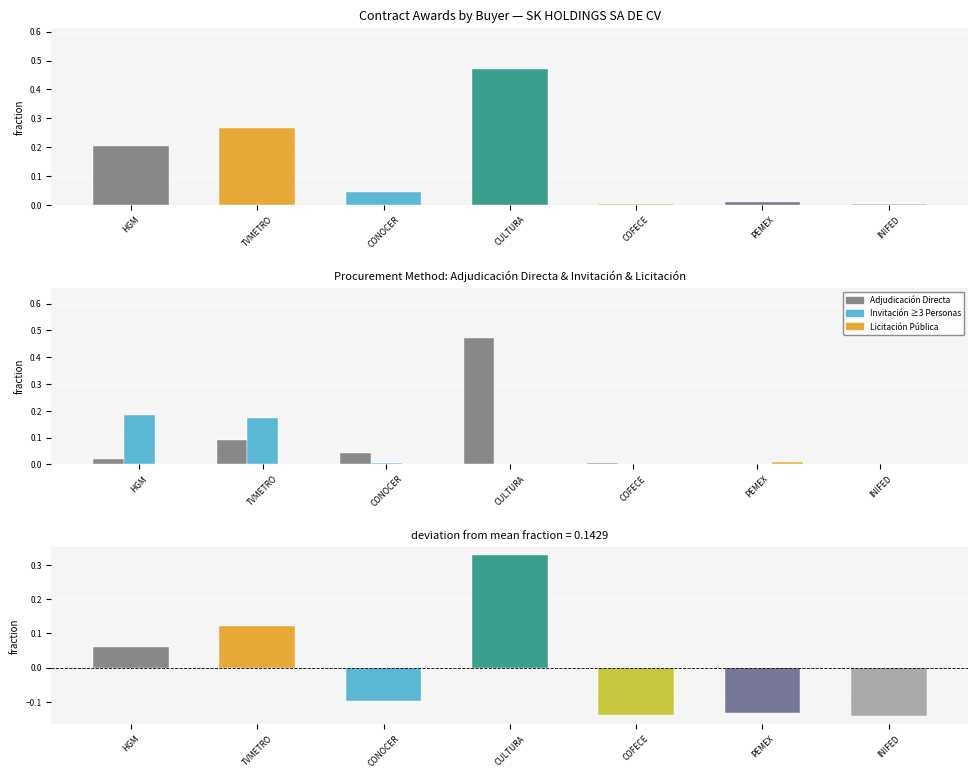

True or false: Adjudicación Directa has a value of 0.0 at INIFED.

False